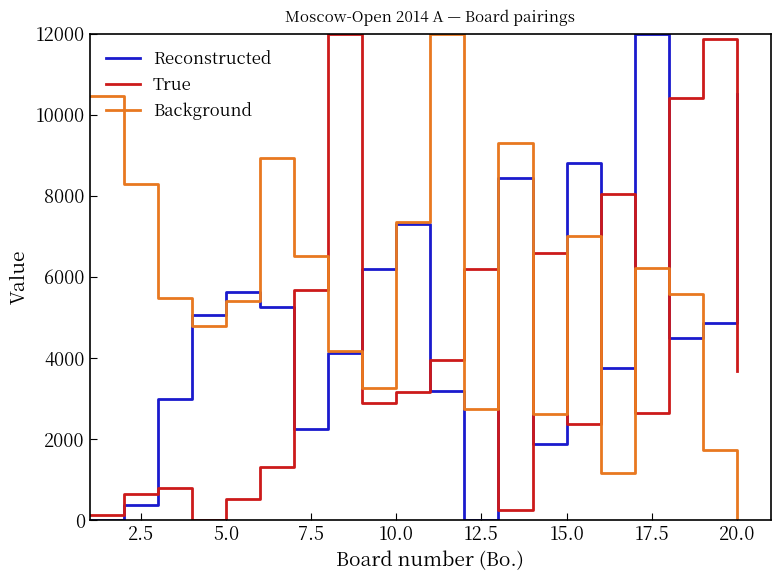

Which series has the largest total across all categories?

Background